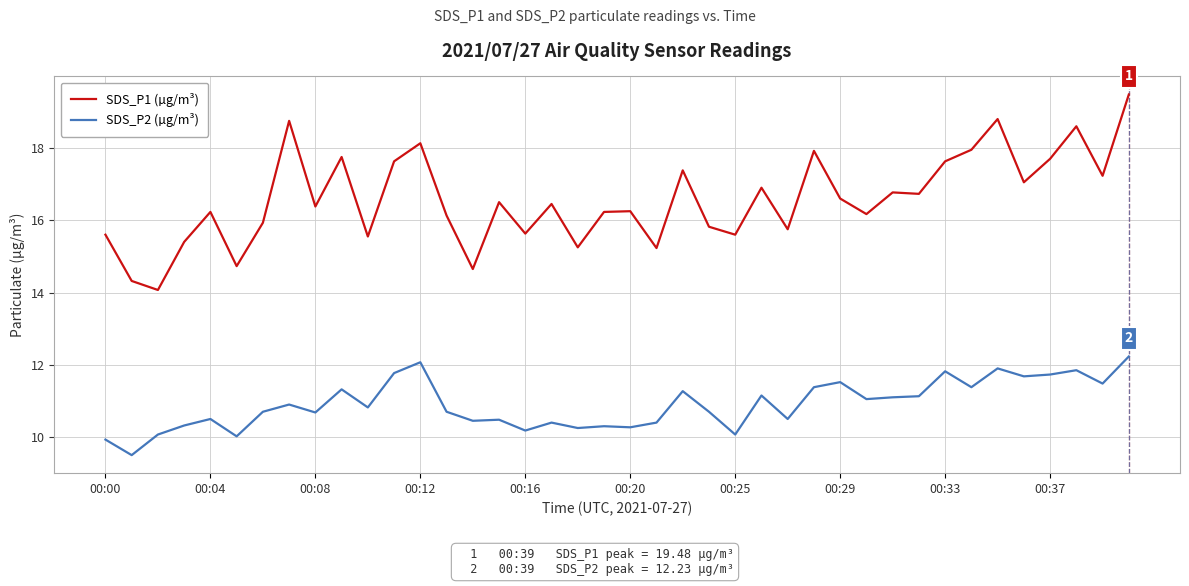

What is the greatest value displayed?

19.5